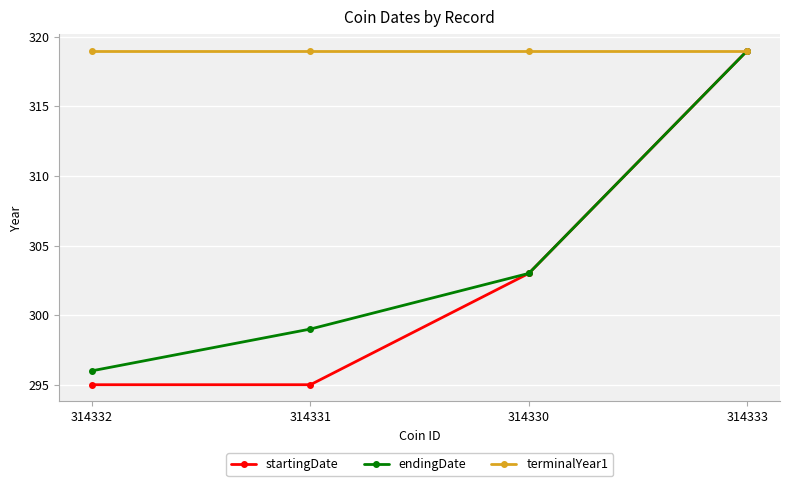

The value of terminalYear1 at 314333 is 471. True or false?

False